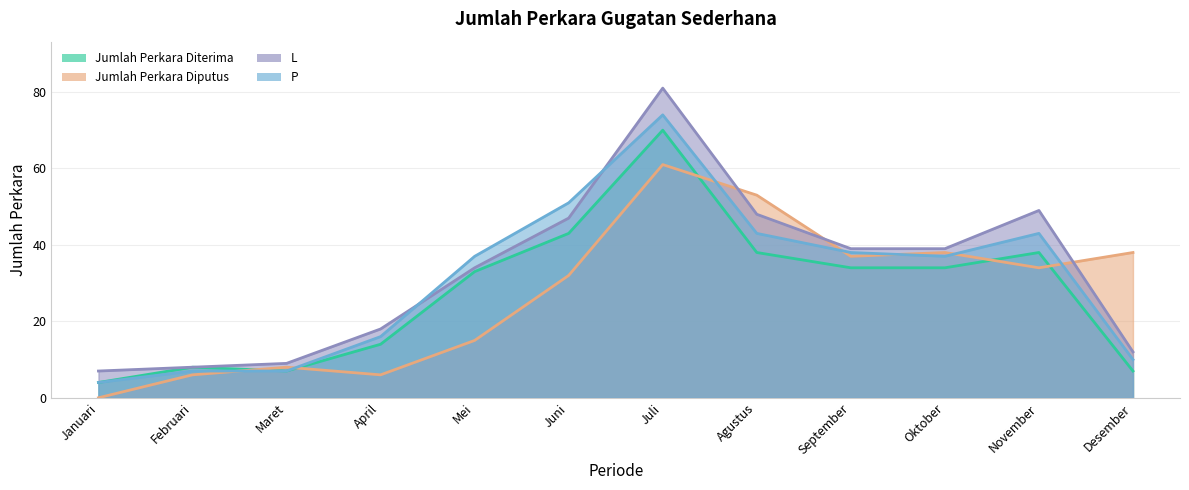

What is the greatest value displayed?

81